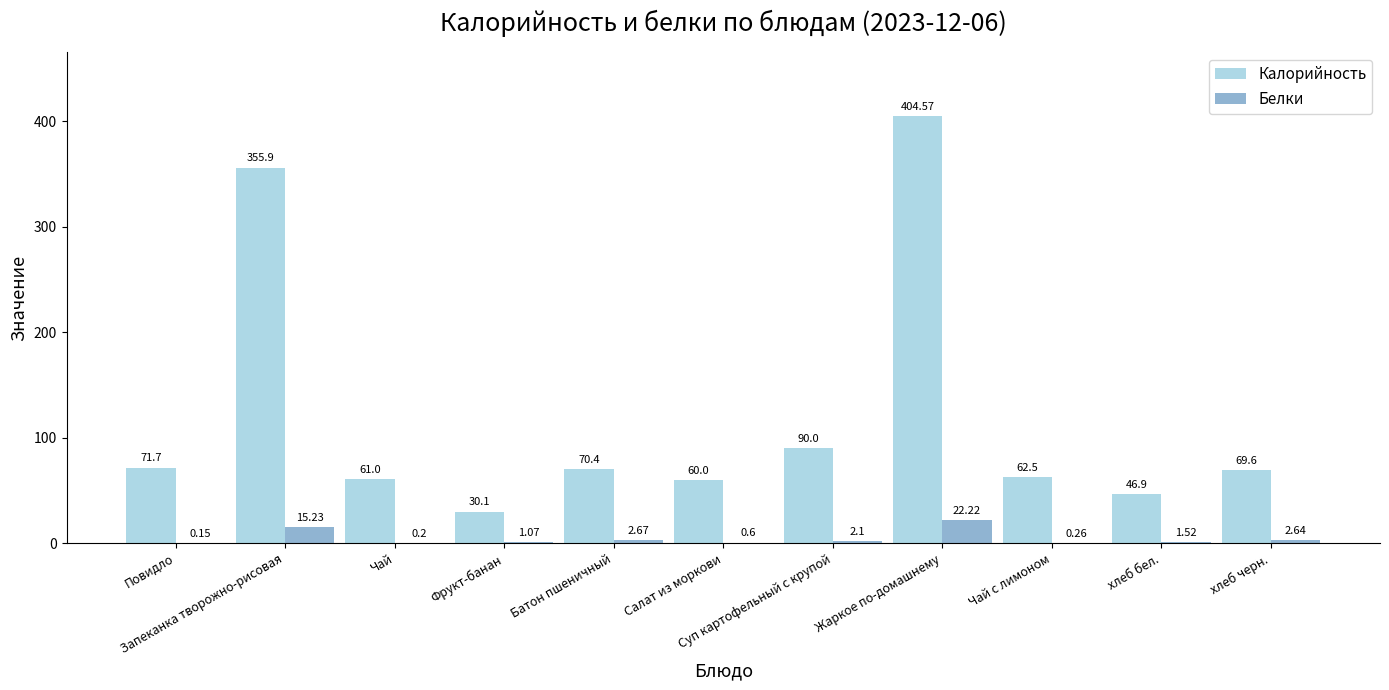

True or false: Калорийность has a value of 70.4 at Батон пшеничный.

True